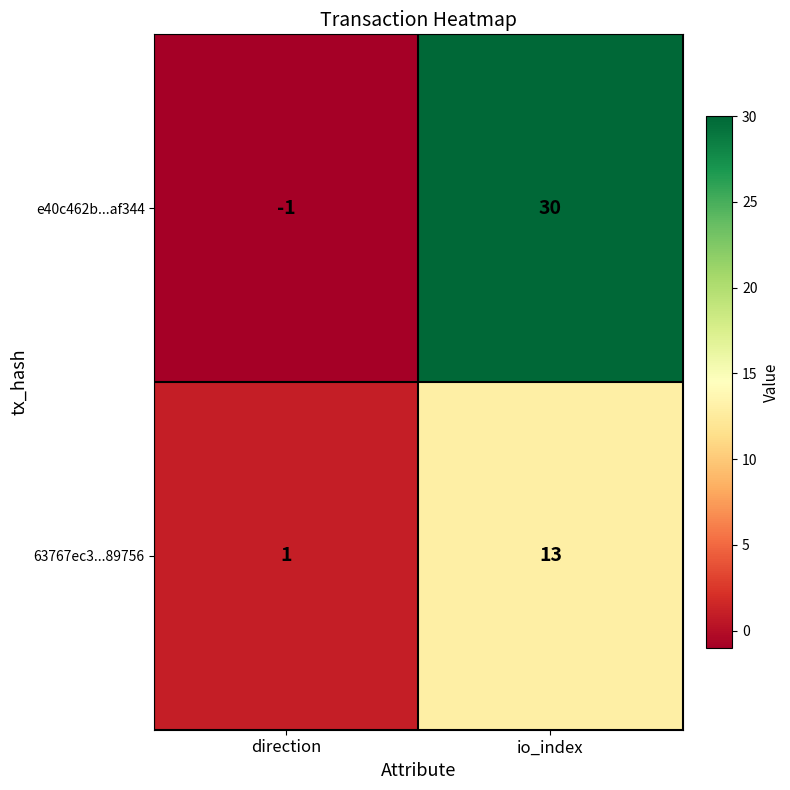

Is it true that e40c462b...af344 equals 7 at io_index?

False